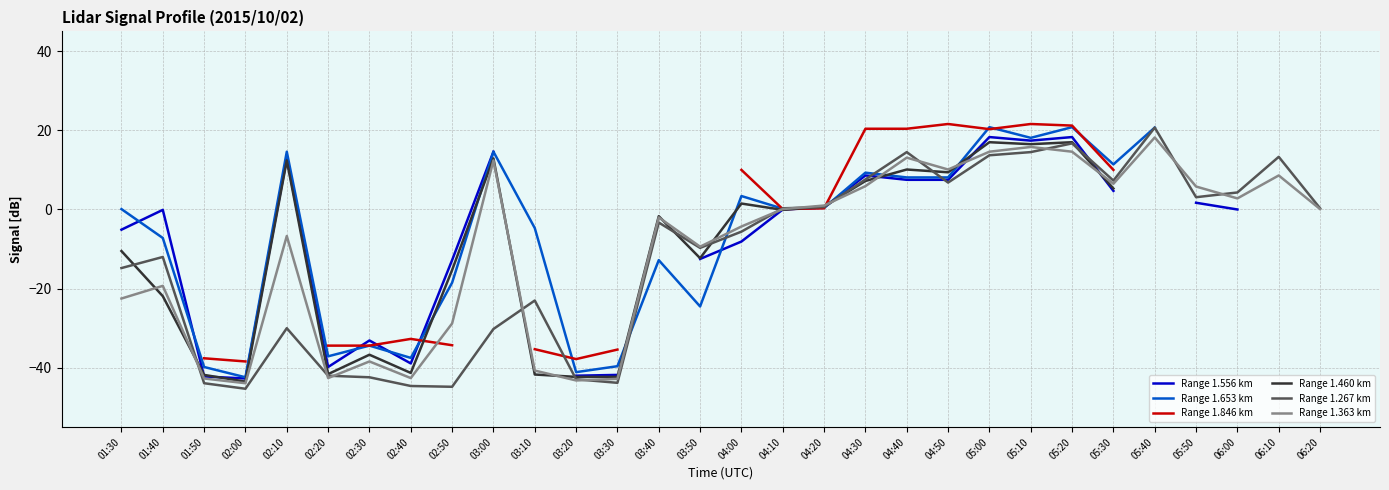

True or false: Range 1.460 km has more than 2 points higher than both neighbors.

True